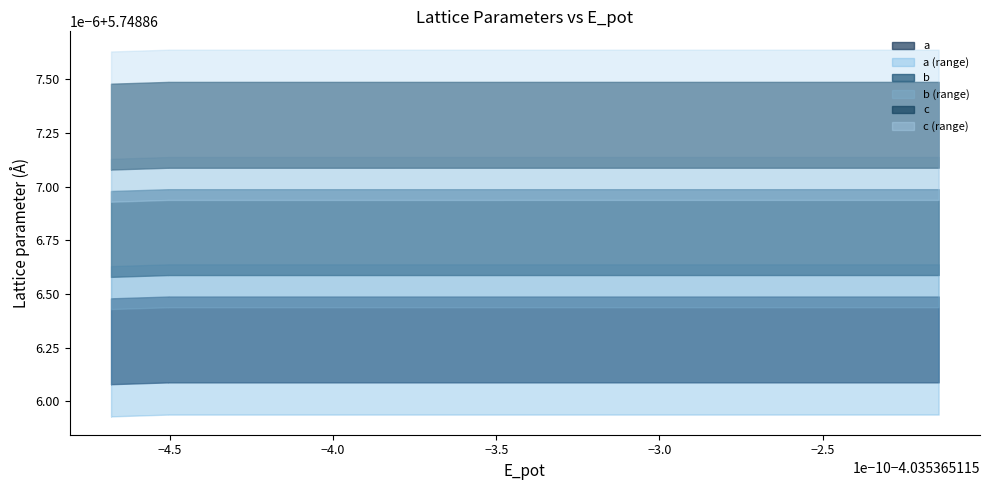

List the labels in order of beta value, smallest first.

0, 1, 2, 3, 4, 5